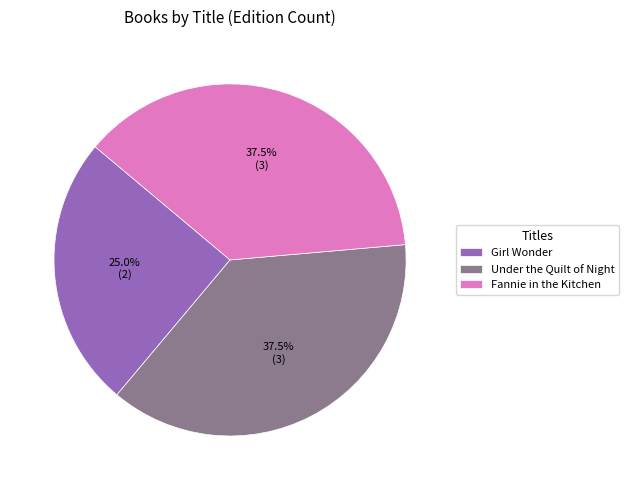

To the nearest percent, what is the average slice percentage?

33%